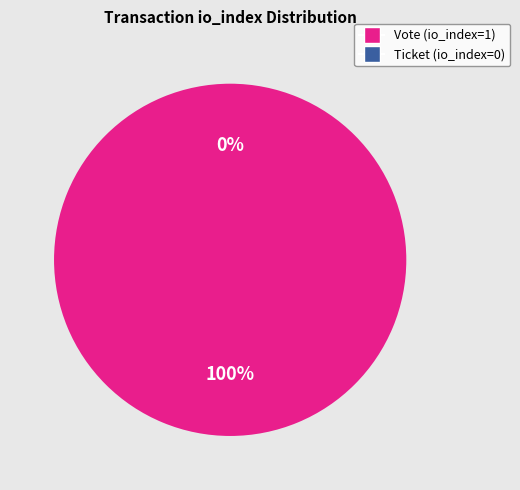

To the nearest percent, what is the difference between the Vote (io_index=1) and Ticket (io_index=0) slice percentages?

100%